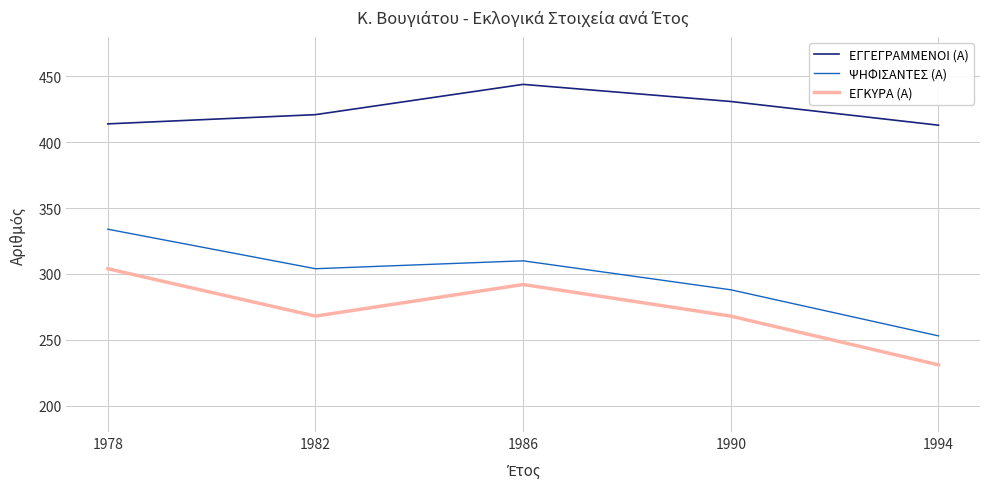

What are all the series names shown in the legend?

ΕΓΓΕΓΡΑΜΜΕΝΟΙ (Α), ΨΗΦΙΣΑΝΤΕΣ (Α), ΕΓΚΥΡΑ (Α)